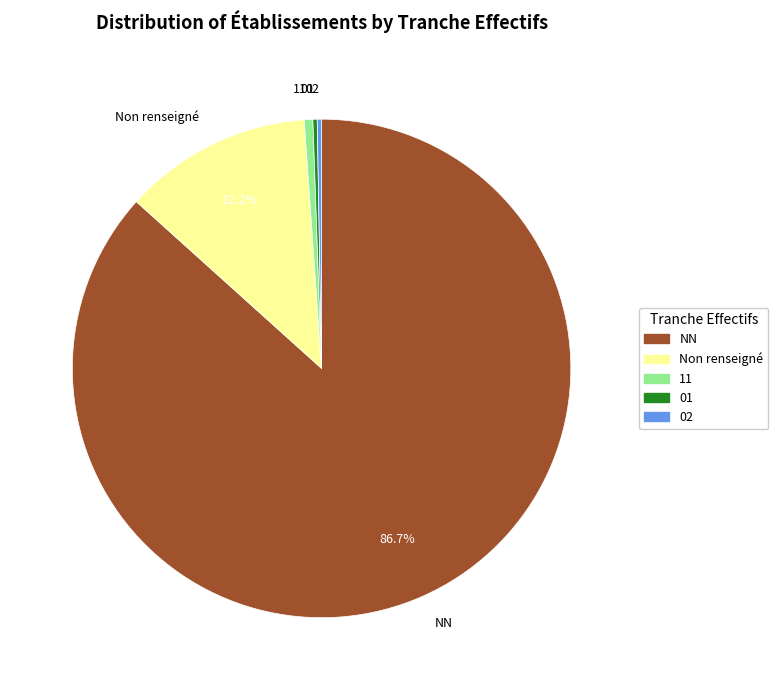

To the nearest percent, what is the average slice percentage?

20%